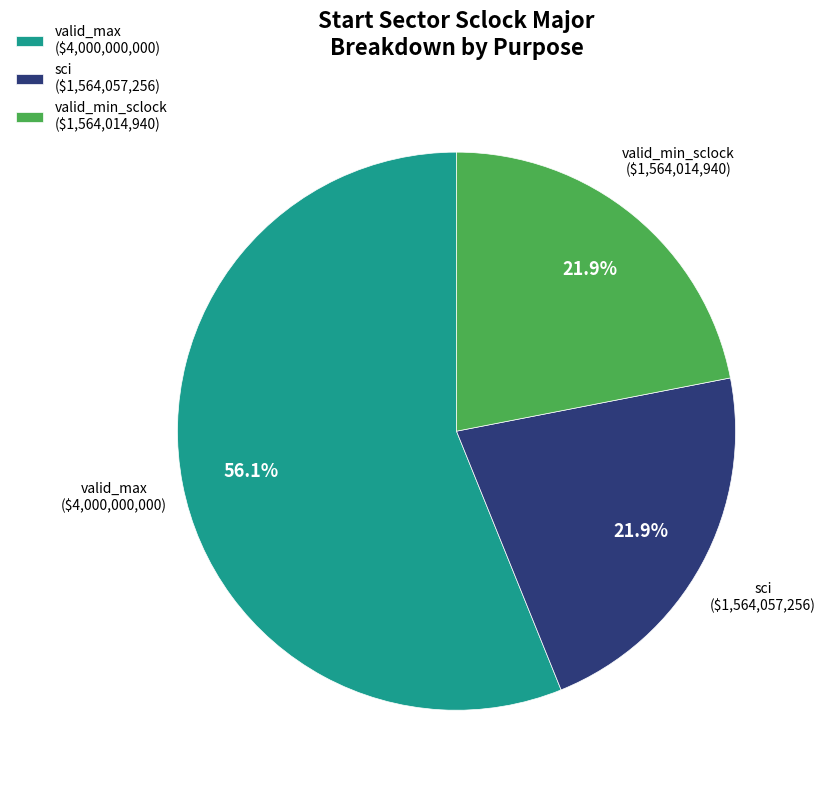

What is the largest slice in the pie chart?

valid_max ($4,000,000,000)